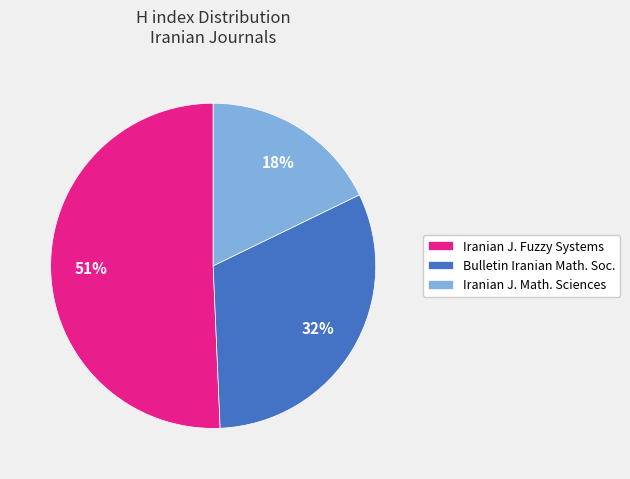

Approximately how many times larger is the value at Iranian J. Math. Sciences compared to Bulletin Iranian Math. Soc.?

0.6